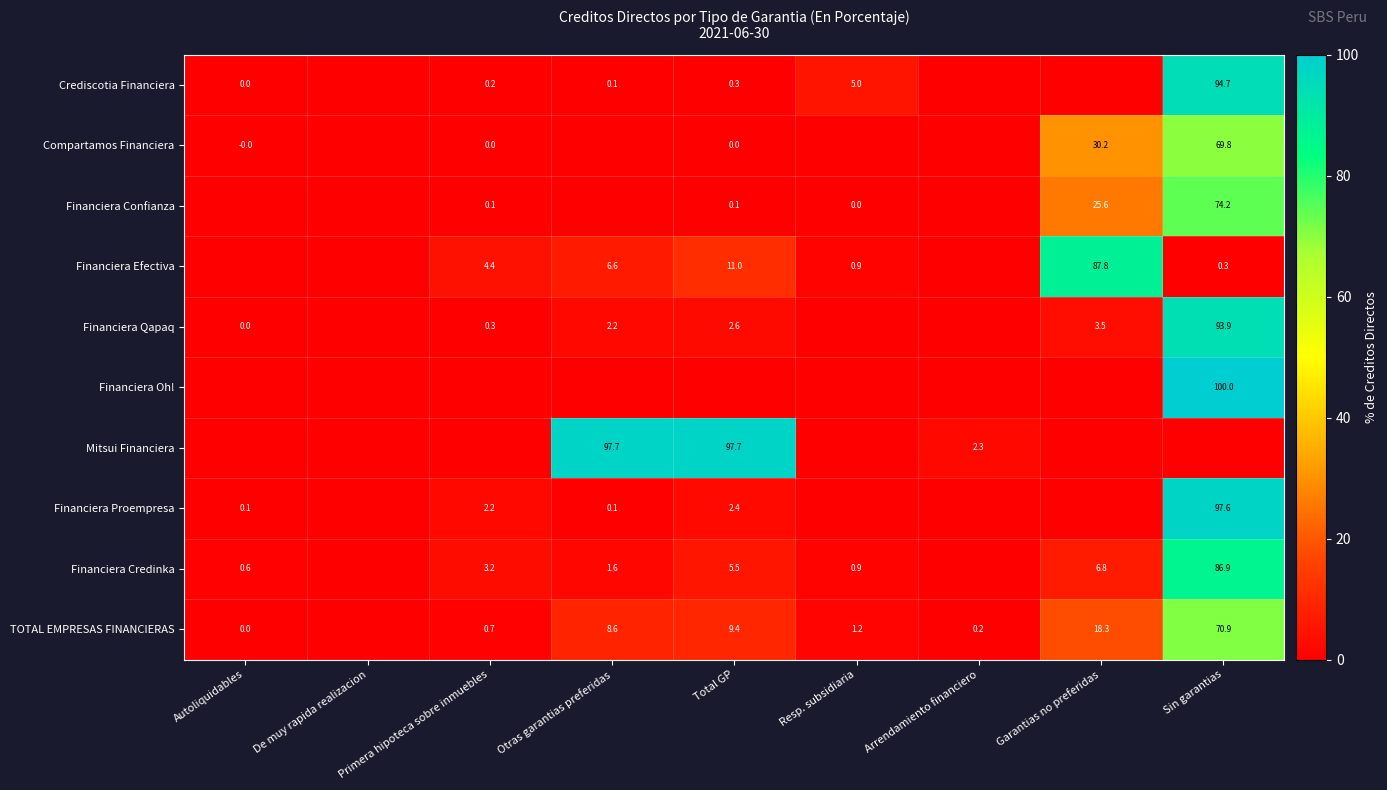

What is the difference between the Financiera Qapaq values at Garantias no preferidas and Primera hipoteca sobre inmuebles?

3.2